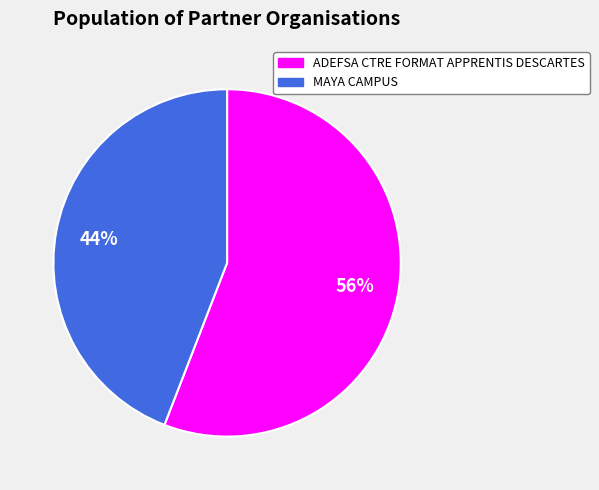

Rank the categories by value from lowest to highest.

MAYA CAMPUS, ADEFSA CTRE FORMAT APPRENTIS DESCARTES